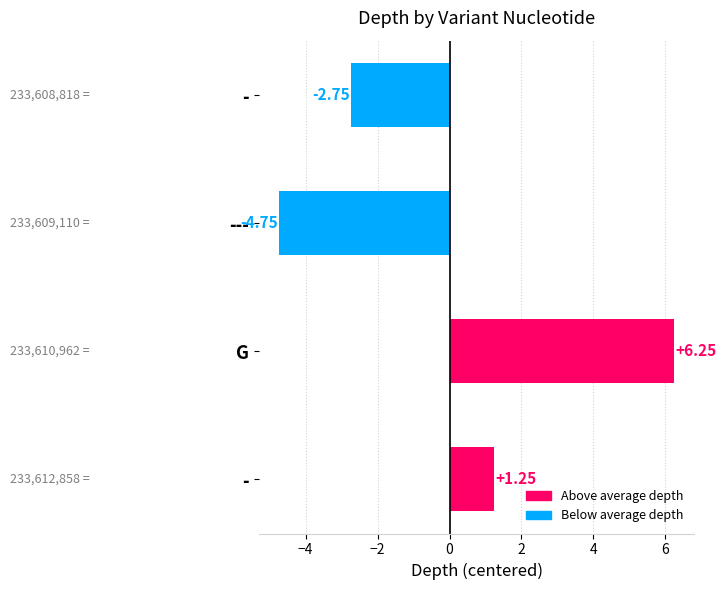

How many series are shown in this chart?

1